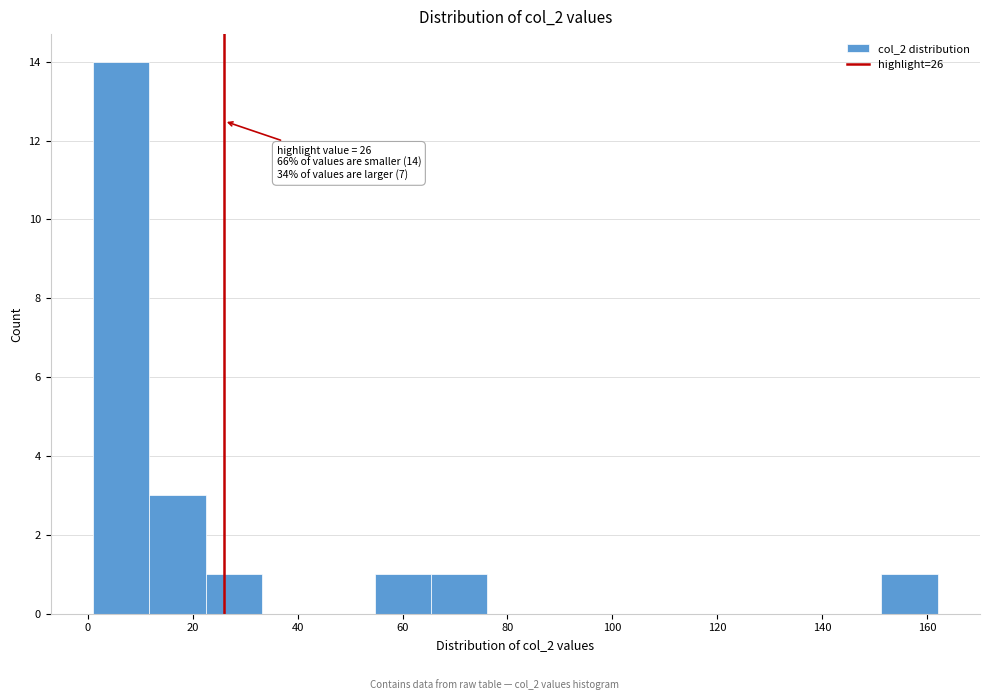

Over which range of the x-axis is the bar tallest?

2 to 12